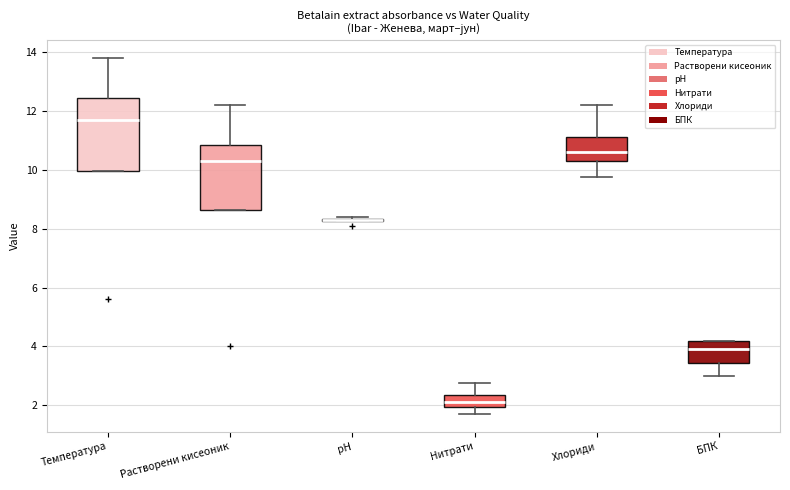

Where is the upper edge of the box for Температура on the y-axis? The values are not printed on the chart, so give them approximately, as read against the axis.

12.4